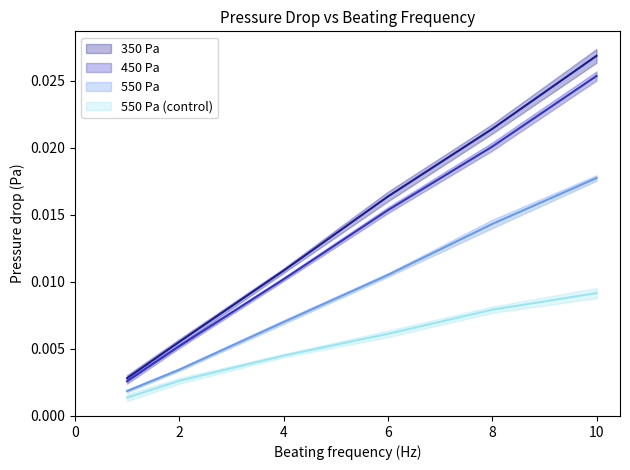

Is the value of 350 Pa at 1 greater than the value of 450 Pa at 10?

No